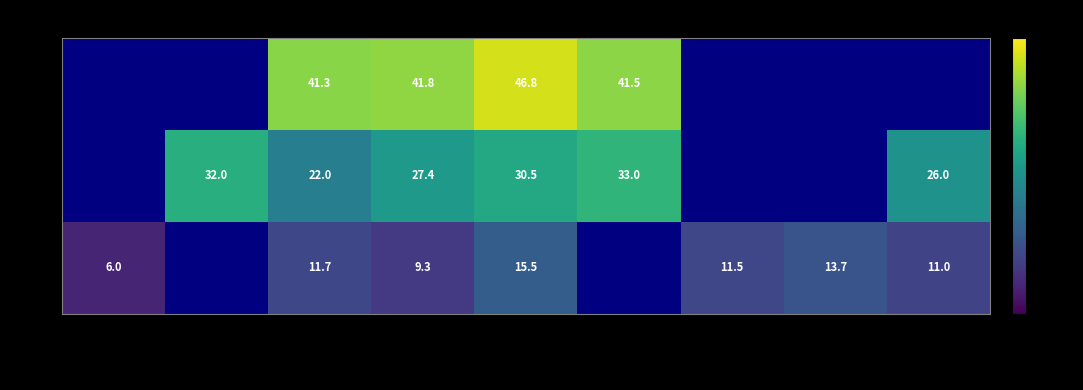

Between <20 and 30-40, which is larger?

30-40